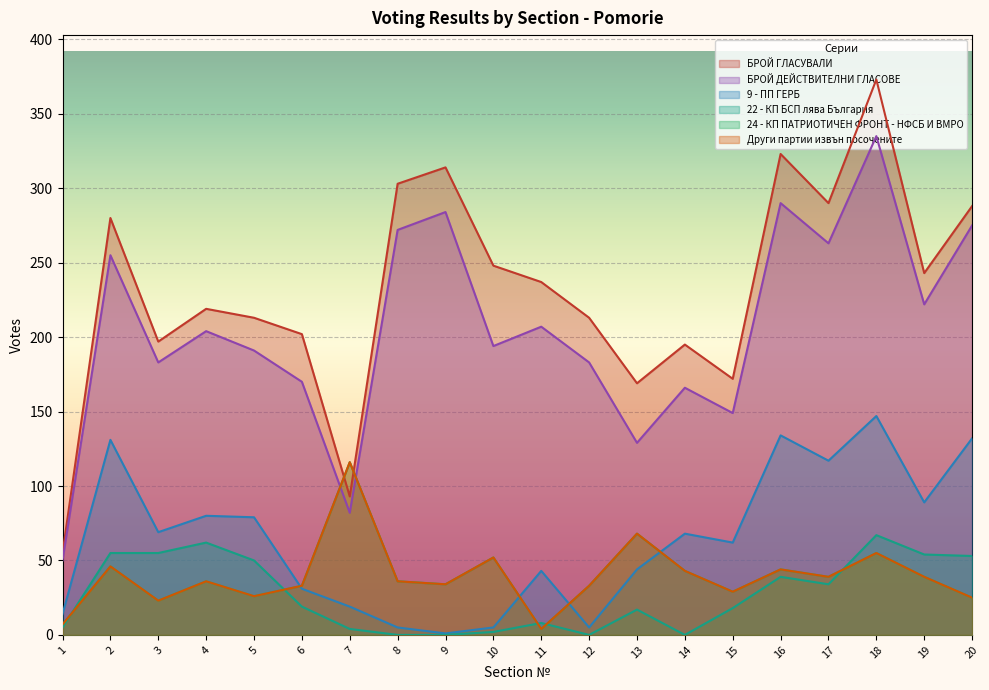

True or false: 22 - КП БСП лява България and 9 - ПП ГЕРБ intersect in this chart.

False